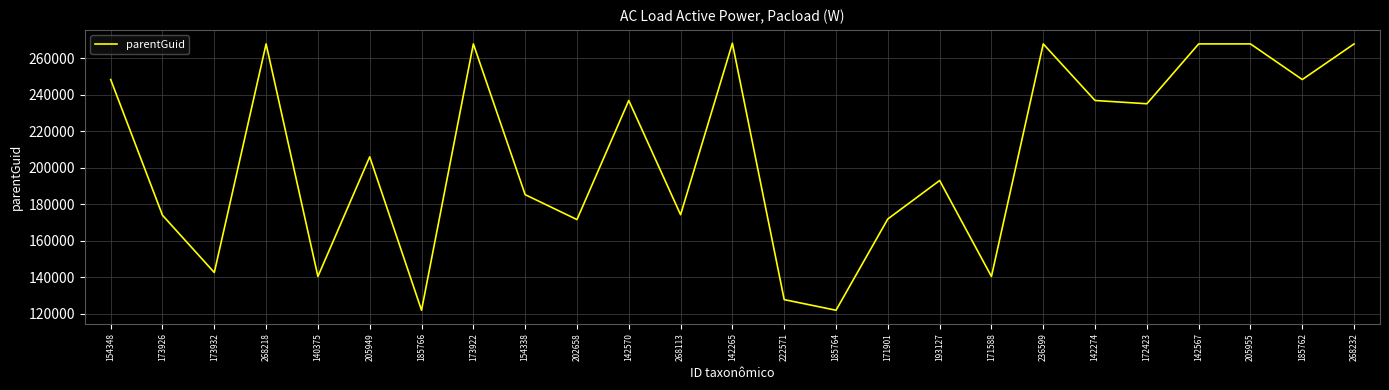

How many values are below 205952?

12